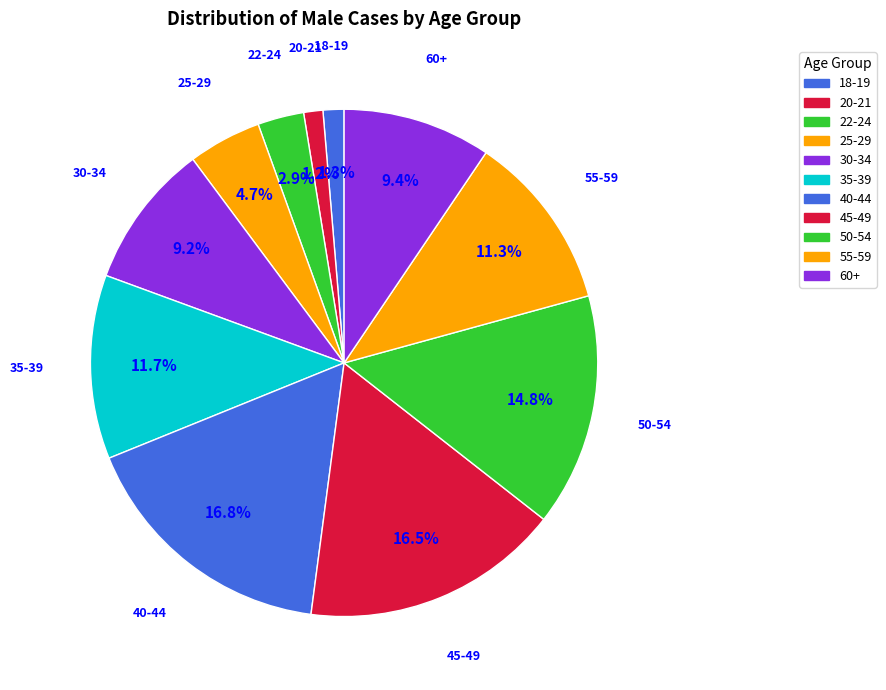

Is there any slice that represents more than half of the pie?

No